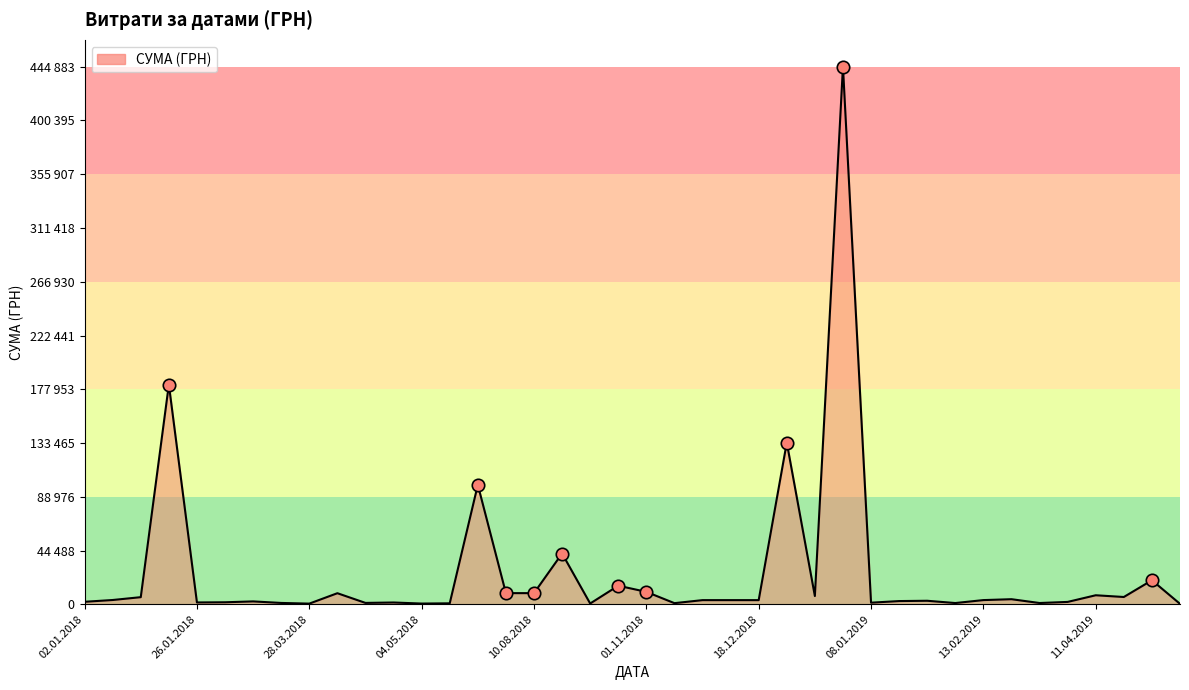

Is this an area chart (filled region under the line)?

Yes